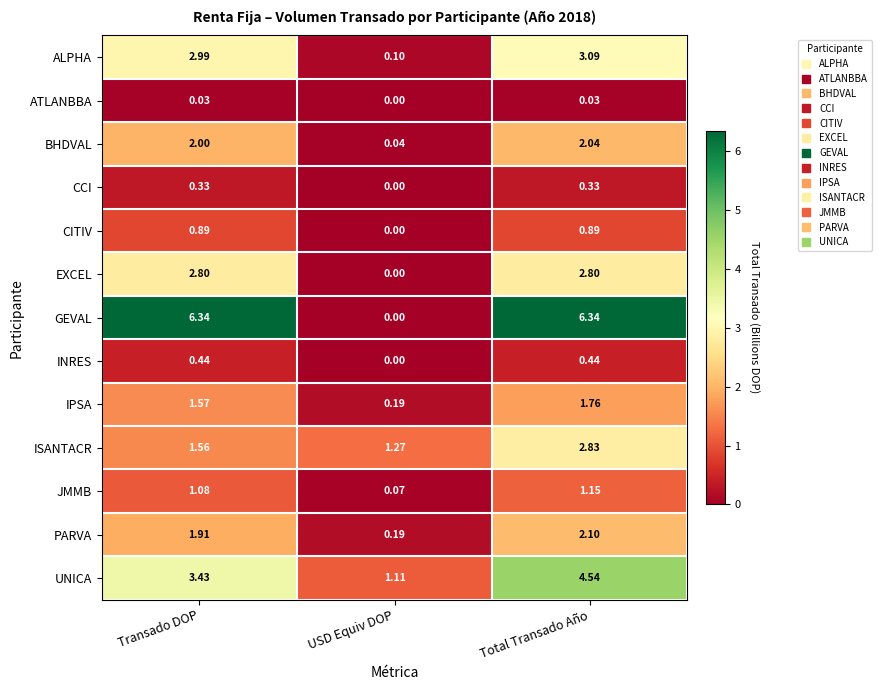

Which category has the lowest value across all series?

USD Equiv DOP